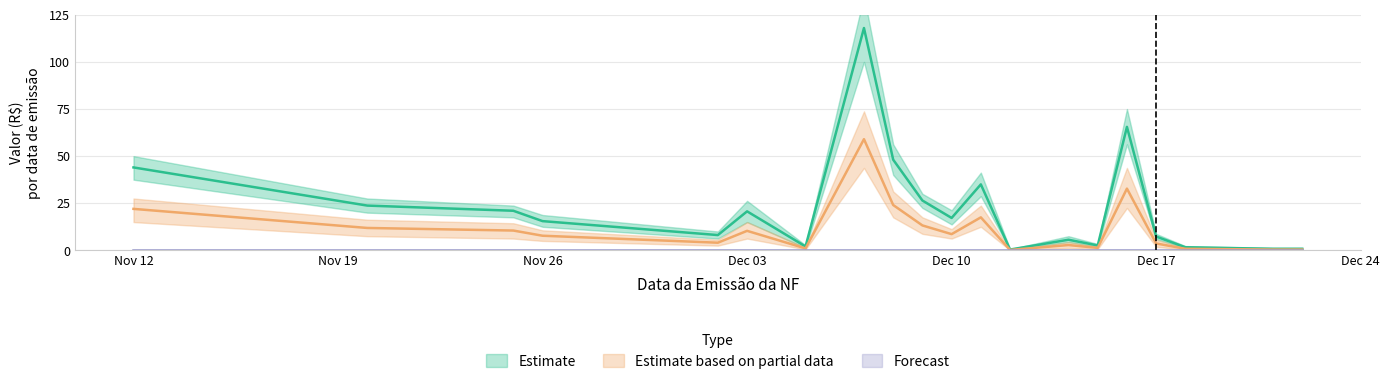

The Estimate series shows 0.7 at 2020-12-15. True or false?

False